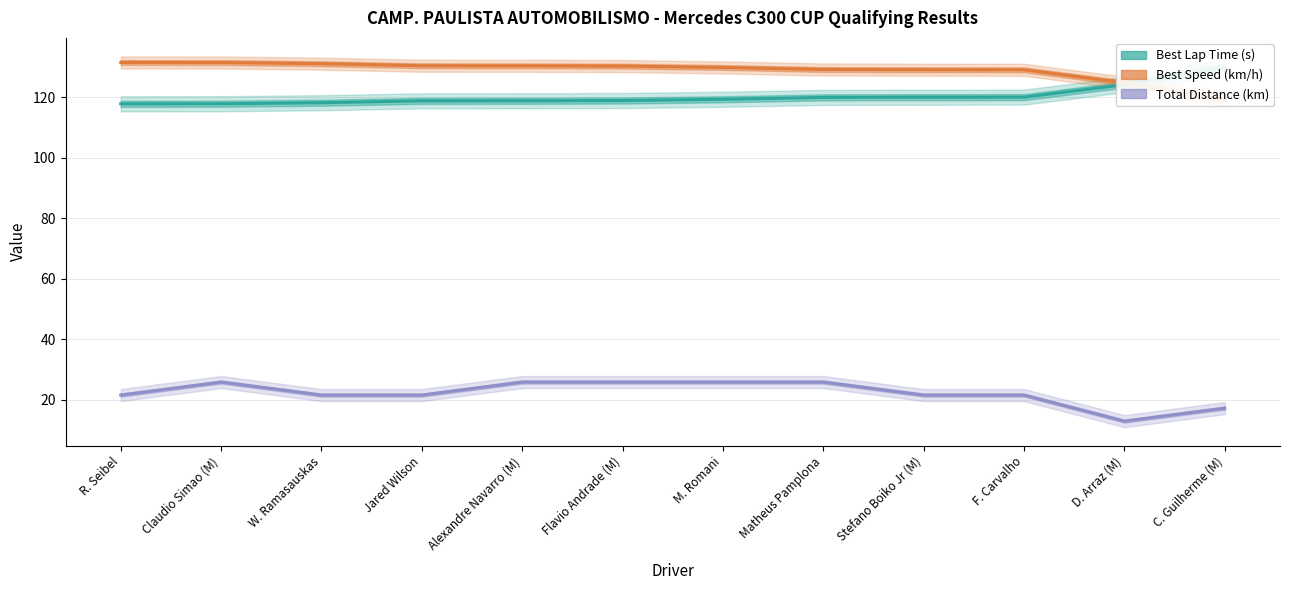

Is it true that Total Distance (km) equals 7.9 at Alexandre Navarro (M)?

False